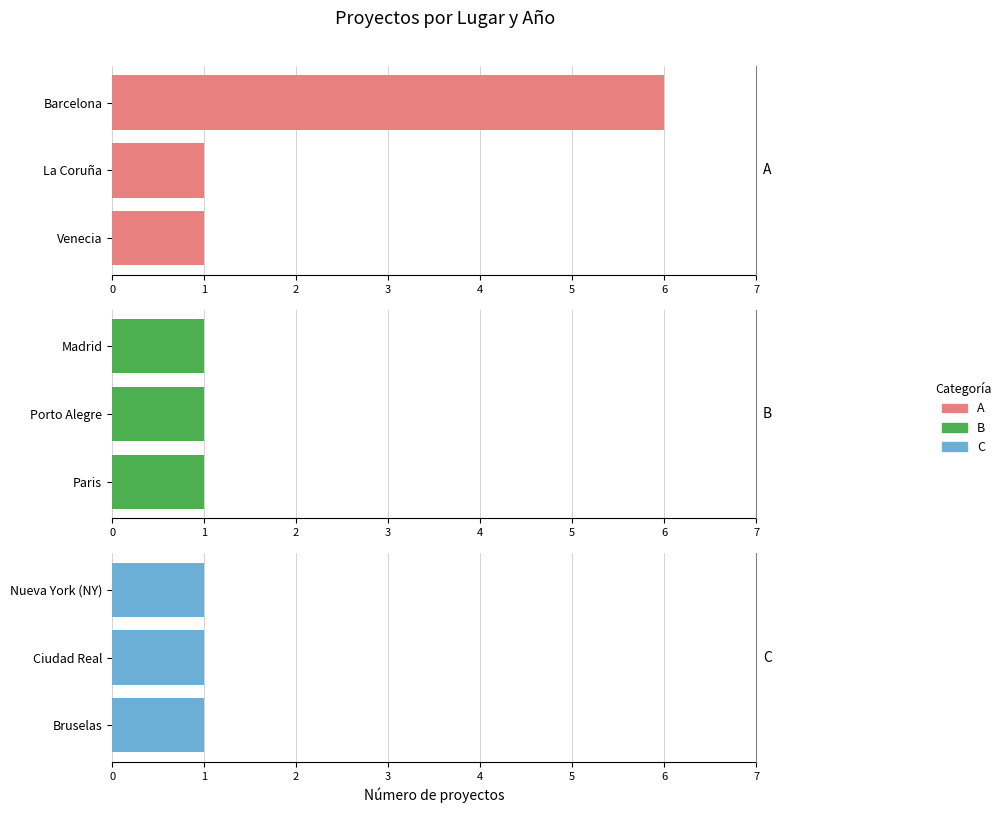

What is the sum of the Grupo A values at Barcelona and Venecia?

7.0